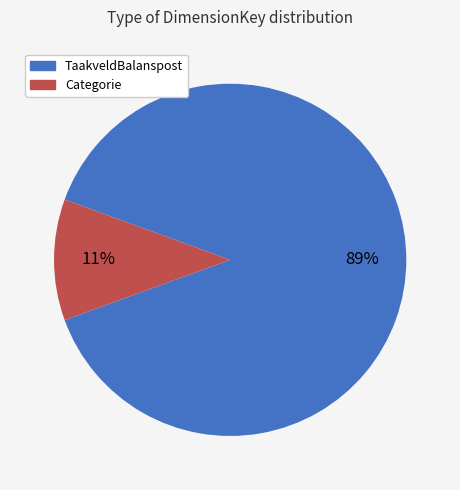

Is there a majority slice in this chart?

Yes